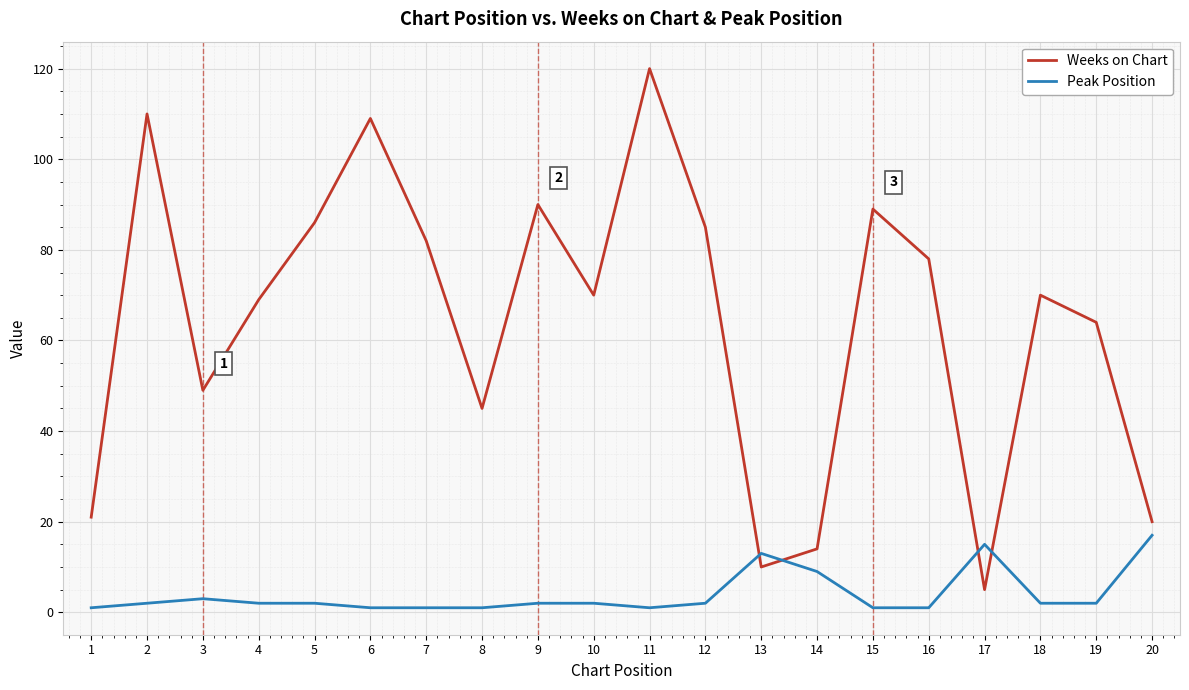

How many lines are shown in the chart?

2